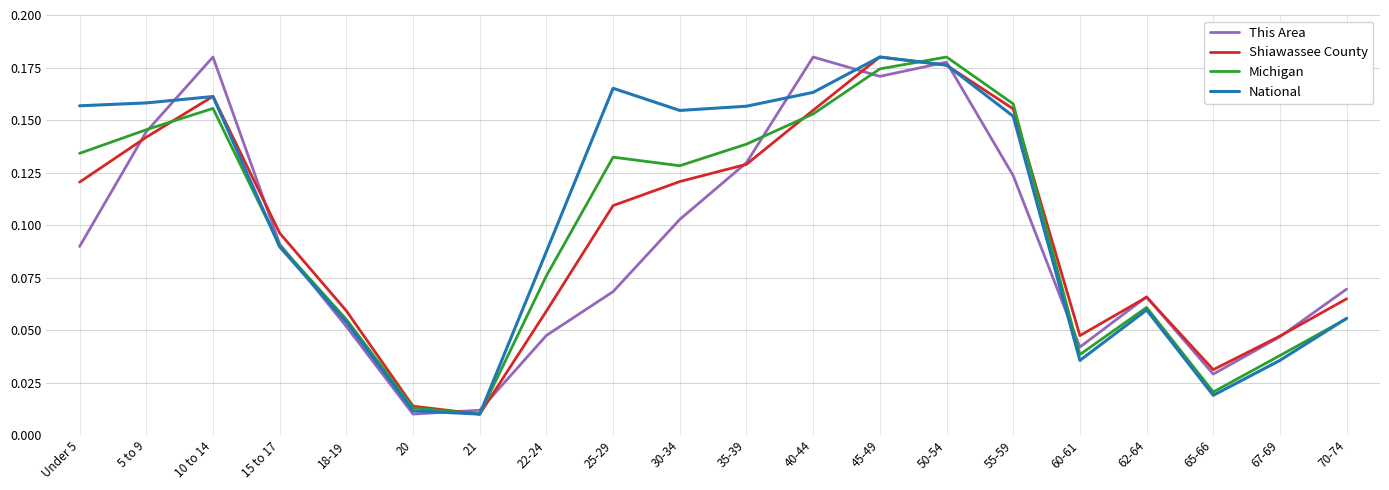

Is the value of Shiawassee County at 5 to 9 greater than the value of This Area at 15 to 17?

Yes